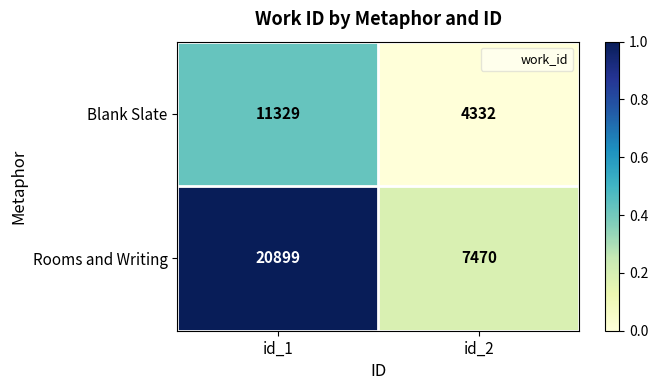

What is the total value across all series at id_2?

11802